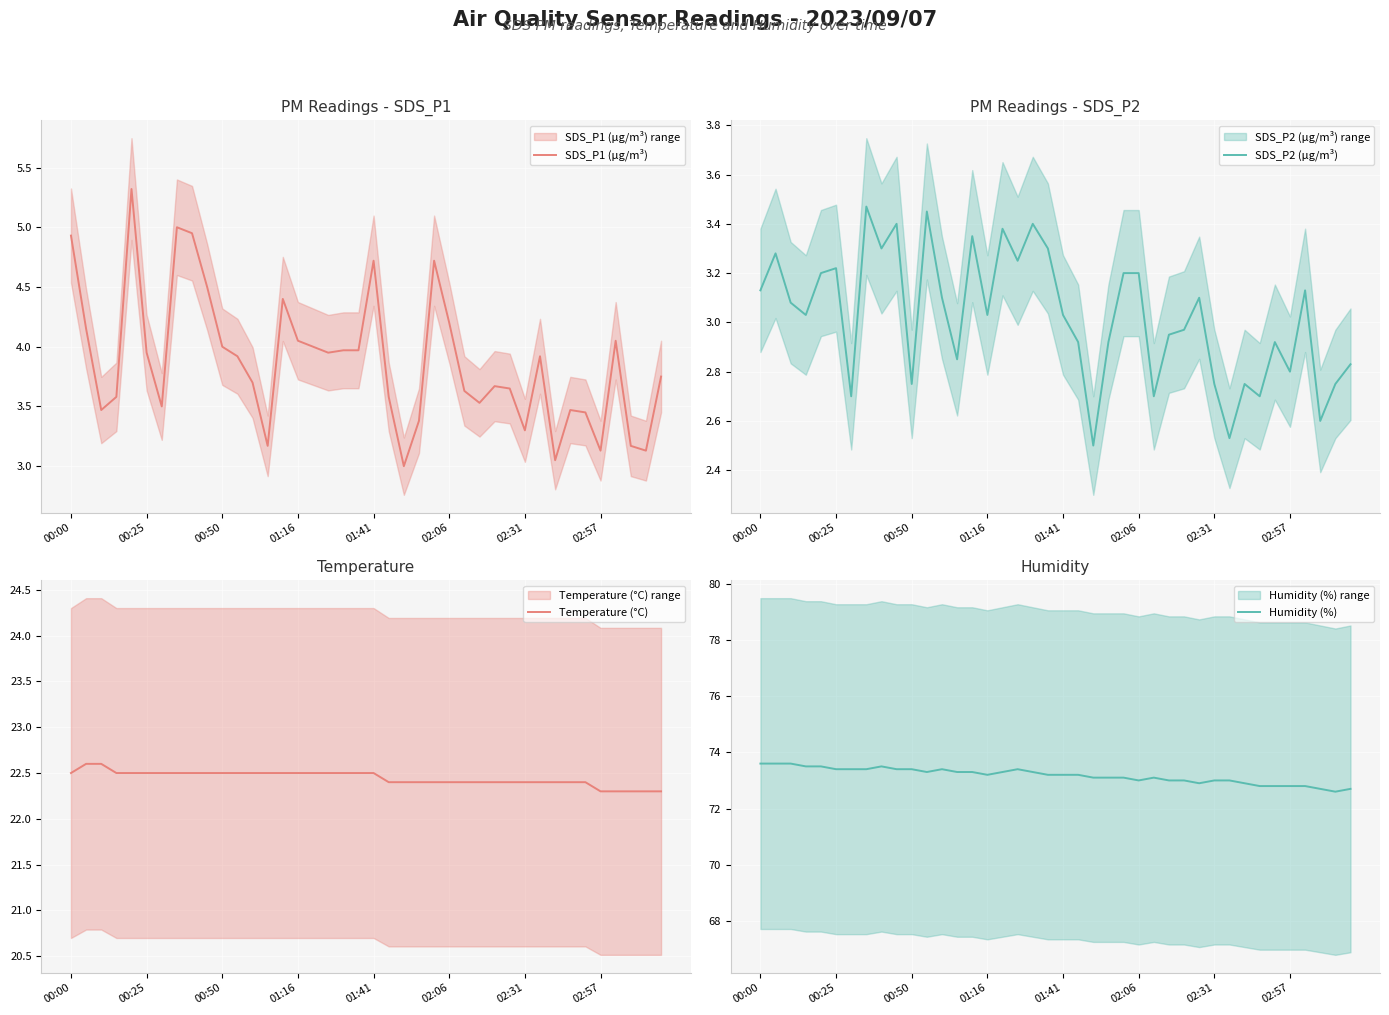

At which label does Humidity (%) first exceed 73?

00:00